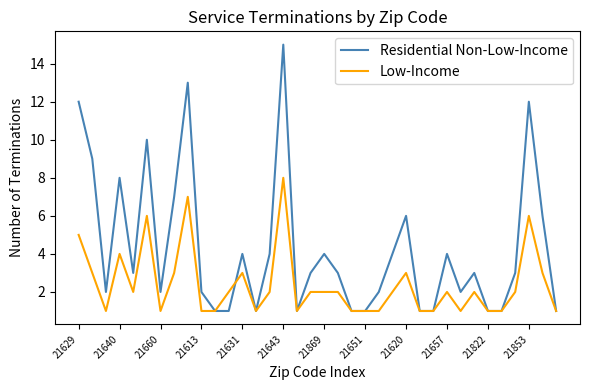

What is the average value of the Residential Non-Low-Income series?

4